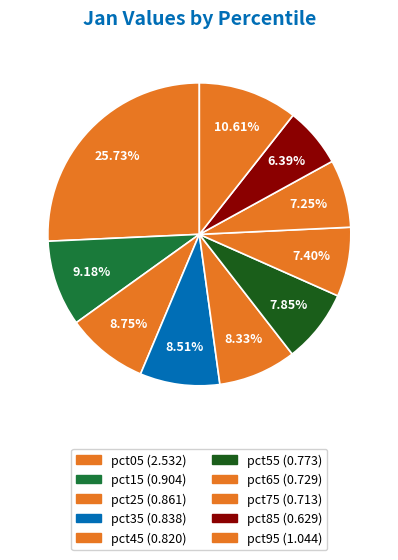

Is it true that pct65 is 1% of the pie?

False